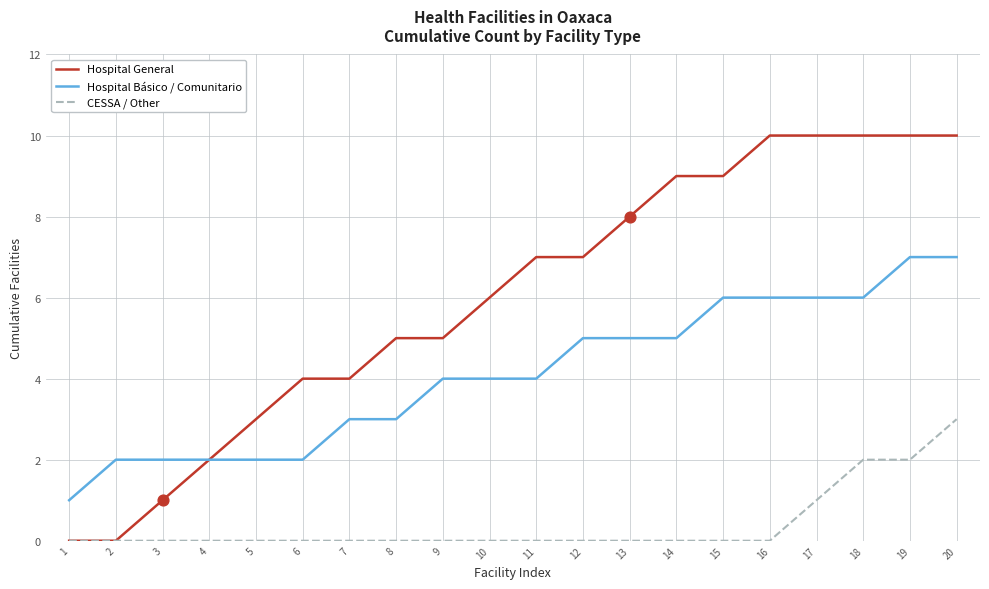

What is the total value across all series at 11?

11